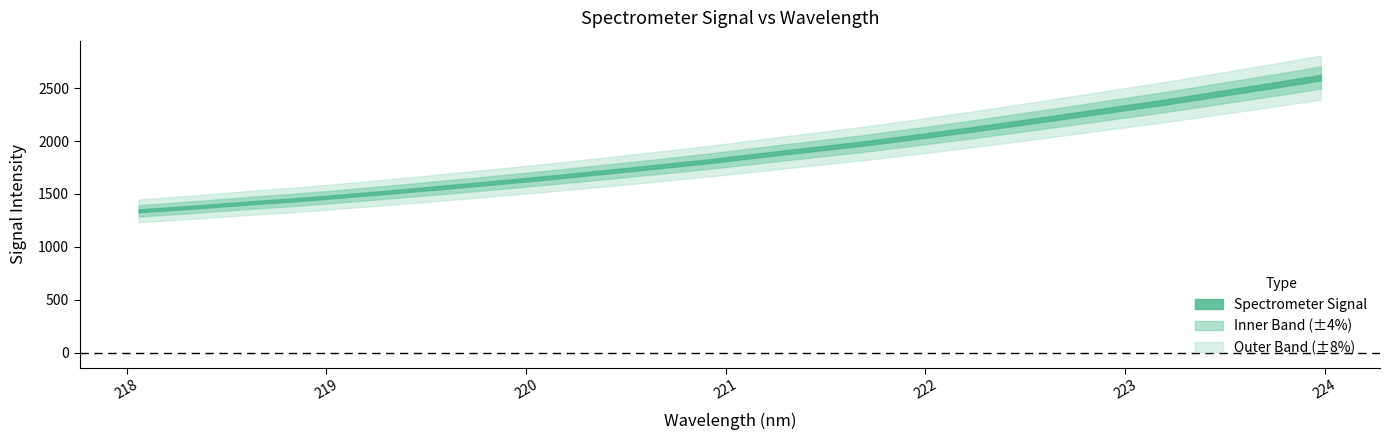

What is the maximum value shown in the chart?

2600.6